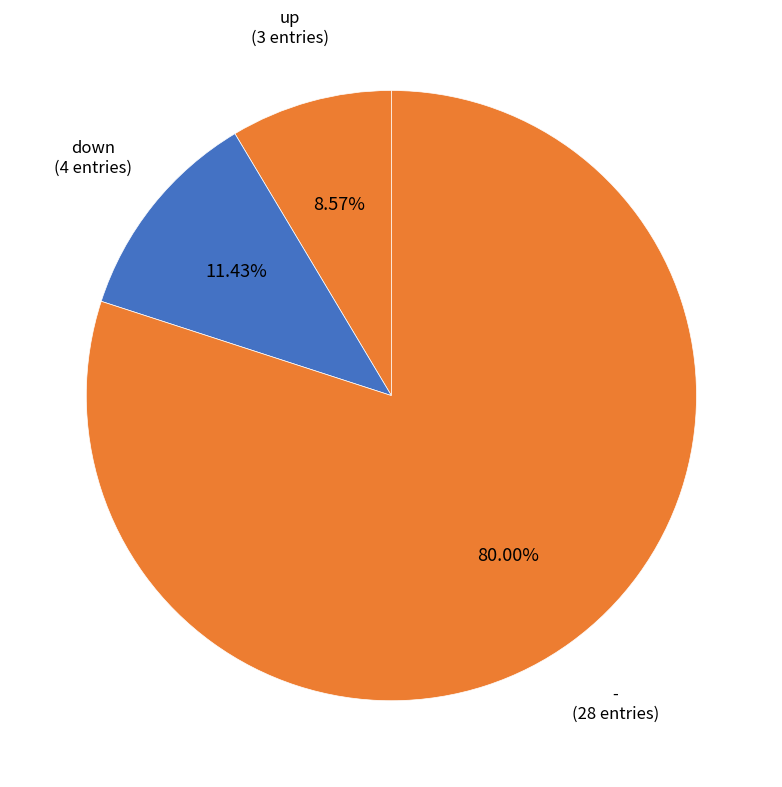

To the nearest percent, what is the combined percentage of up and down?

20%